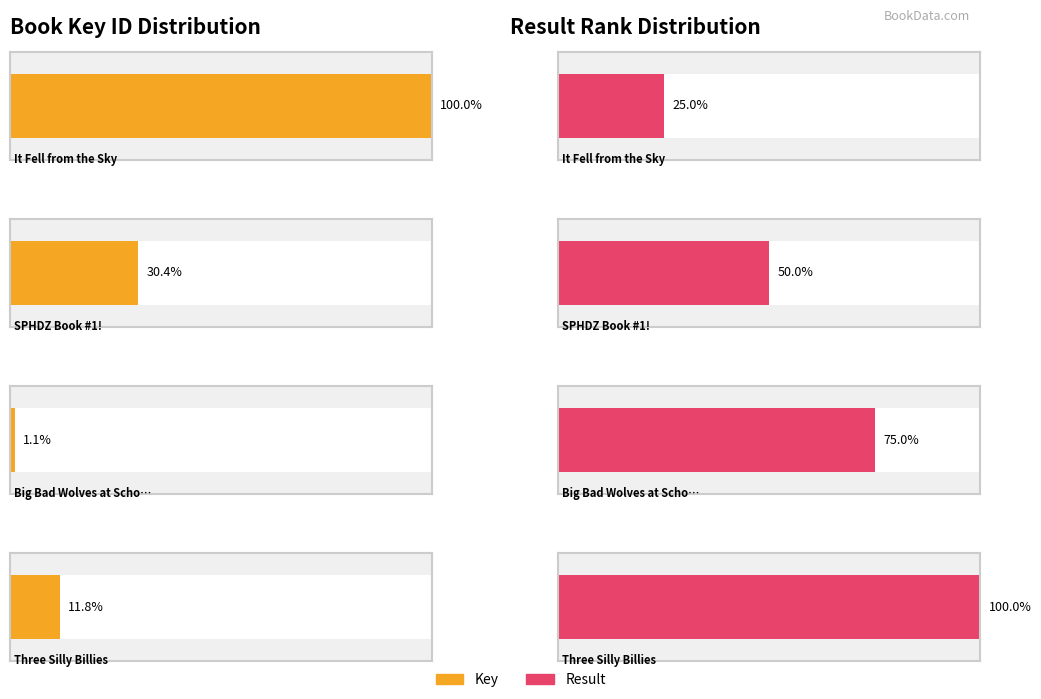

Rank the series by their maximum value, from highest to lowest.

Key, Result